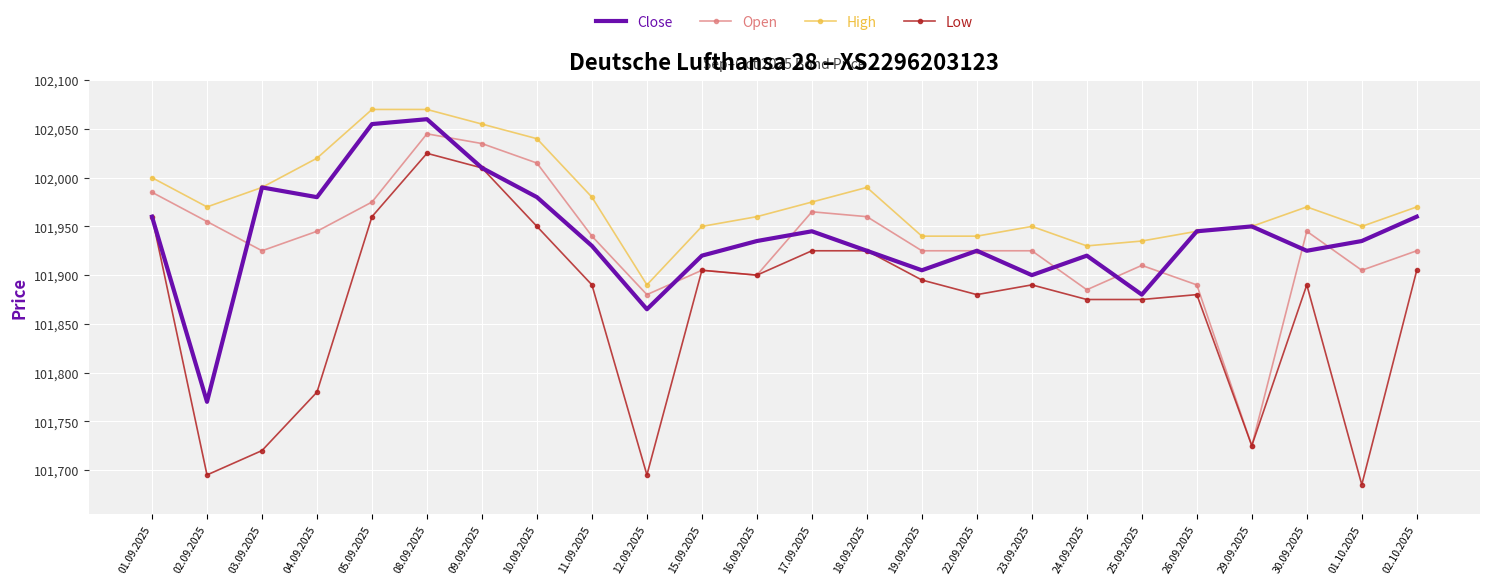

Reading left to right, extract all data points from this chart.

Close: 01.09.2025=101960	02.09.2025=101770	03.09.2025=101990	04.09.2025=101980	05.09.2025=102055	08.09.2025=102060	09.09.2025=102010	10.09.2025=101980	11.09.2025=101930	12.09.2025=101865	15.09.2025=101920	16.09.2025=101935	17.09.2025=101945	18.09.2025=101925	19.09.2025=101905	22.09.2025=101925	23.09.2025=101900	24.09.2025=101920	25.09.2025=101880	26.09.2025=101945	29.09.2025=101950	30.09.2025=101925	01.10.2025=101935	02.10.2025=101960
Open: 01.09.2025=101985	02.09.2025=101955	03.09.2025=101925	04.09.2025=101945	05.09.2025=101975	08.09.2025=102045	09.09.2025=102035	10.09.2025=102015	11.09.2025=101940	12.09.2025=101880	15.09.2025=101905	16.09.2025=101900	17.09.2025=101965	18.09.2025=101960	19.09.2025=101925	22.09.2025=101925	23.09.2025=101925	24.09.2025=101885	25.09.2025=101910	26.09.2025=101890	29.09.2025=101725	30.09.2025=101945	01.10.2025=101905	02.10.2025=101925
High: 01.09.2025=102000	02.09.2025=101970	03.09.2025=101990	04.09.2025=102020	05.09.2025=102070	08.09.2025=102070	09.09.2025=102055	10.09.2025=102040	11.09.2025=101980	12.09.2025=101890	15.09.2025=101950	16.09.2025=101960	17.09.2025=101975	18.09.2025=101990	19.09.2025=101940	22.09.2025=101940	23.09.2025=101950	24.09.2025=101930	25.09.2025=101935	26.09.2025=101945	29.09.2025=101950	30.09.2025=101970	01.10.2025=101950	02.10.2025=101970
Low: 01.09.2025=101960	02.09.2025=101695	03.09.2025=101720	04.09.2025=101780	05.09.2025=101960	08.09.2025=102025	09.09.2025=102010	10.09.2025=101950	11.09.2025=101890	12.09.2025=101695	15.09.2025=101905	16.09.2025=101900	17.09.2025=101925	18.09.2025=101925	19.09.2025=101895	22.09.2025=101880	23.09.2025=101890	24.09.2025=101875	25.09.2025=101875	26.09.2025=101880	29.09.2025=101725	30.09.2025=101890	01.10.2025=101685	02.10.2025=101905